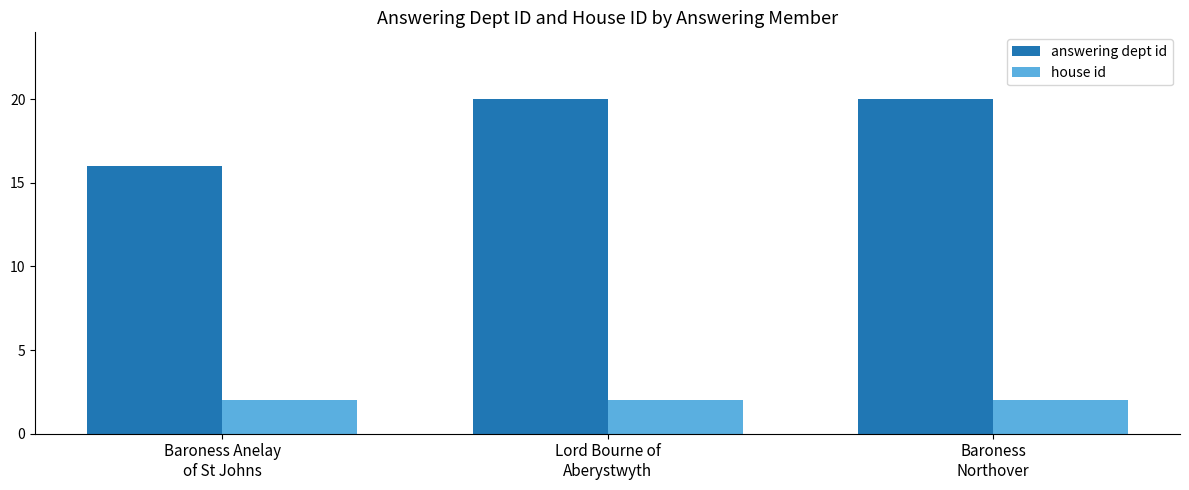

What is the average value of the answering dept id series?

19